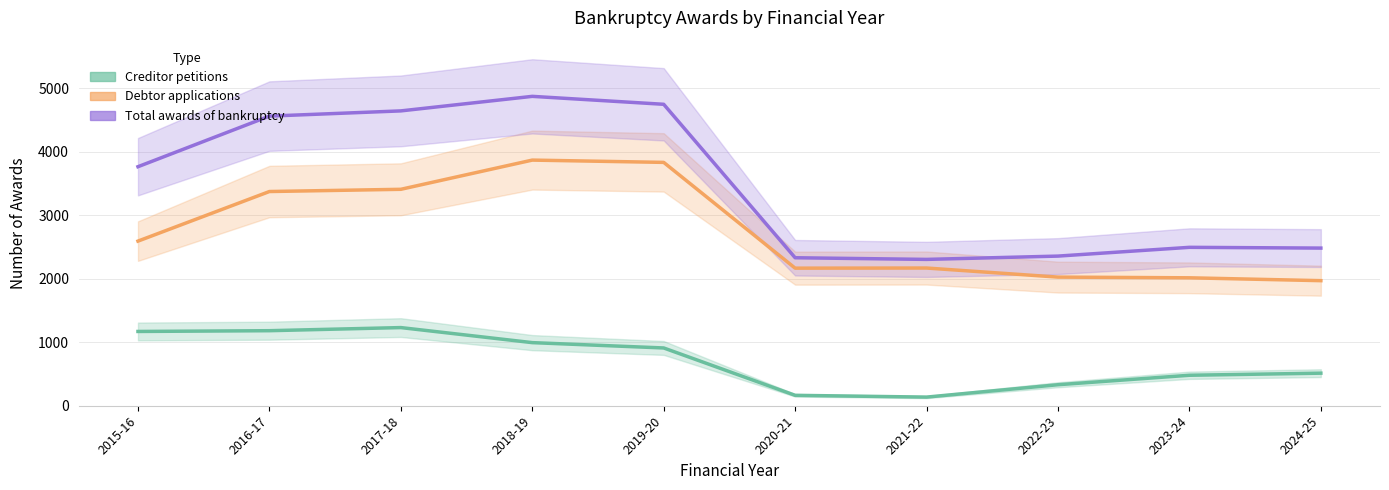

True or false: Creditor petitions has more than 1 interior local peaks.

False